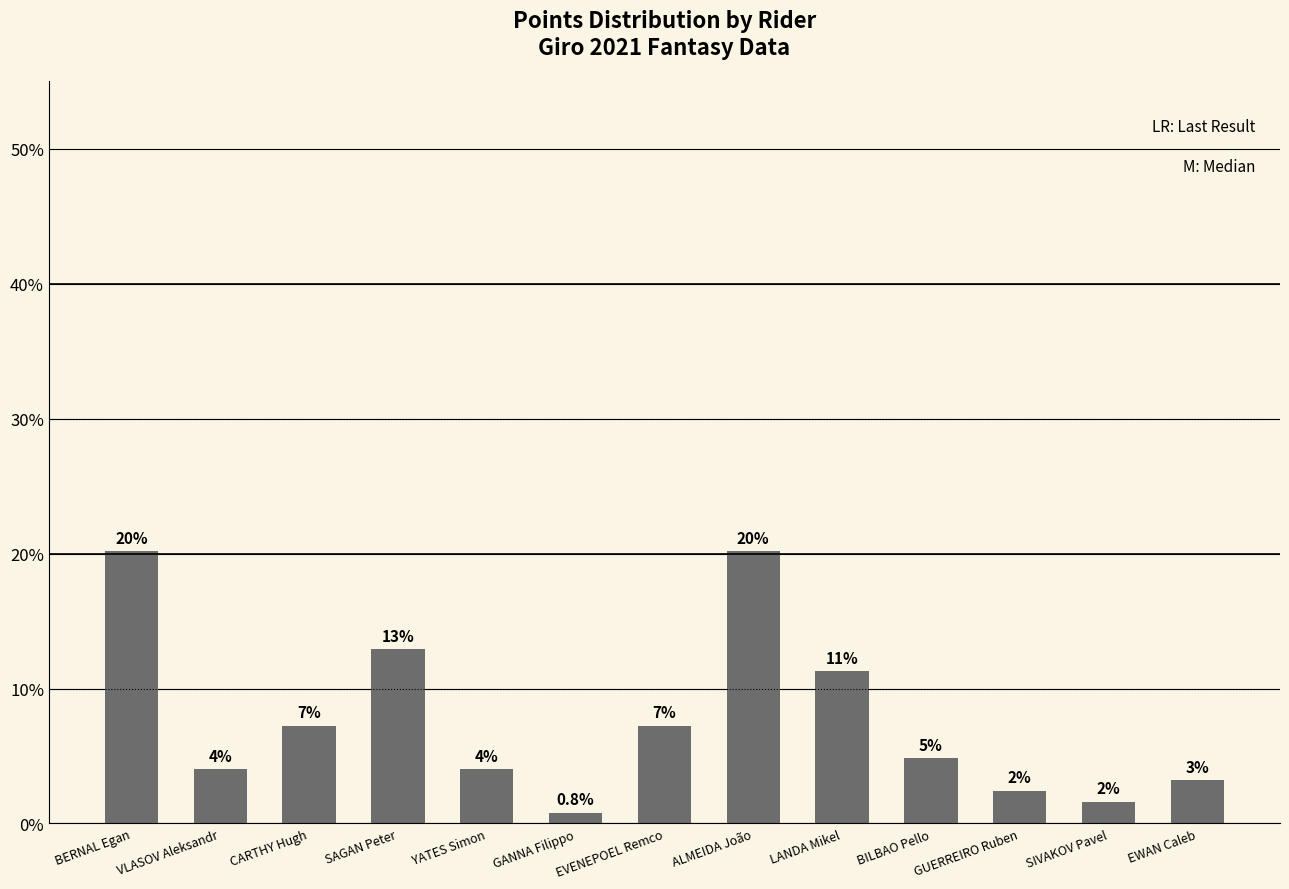

What is the value of the 6th bar from the left?

0.8